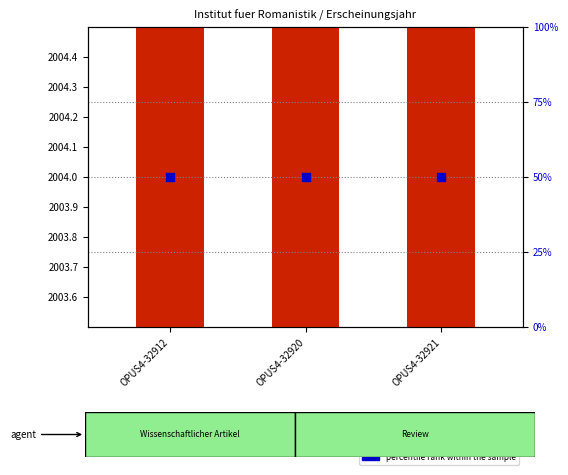

Which series reaches the minimum Y coordinate?

percentile rank within the sample